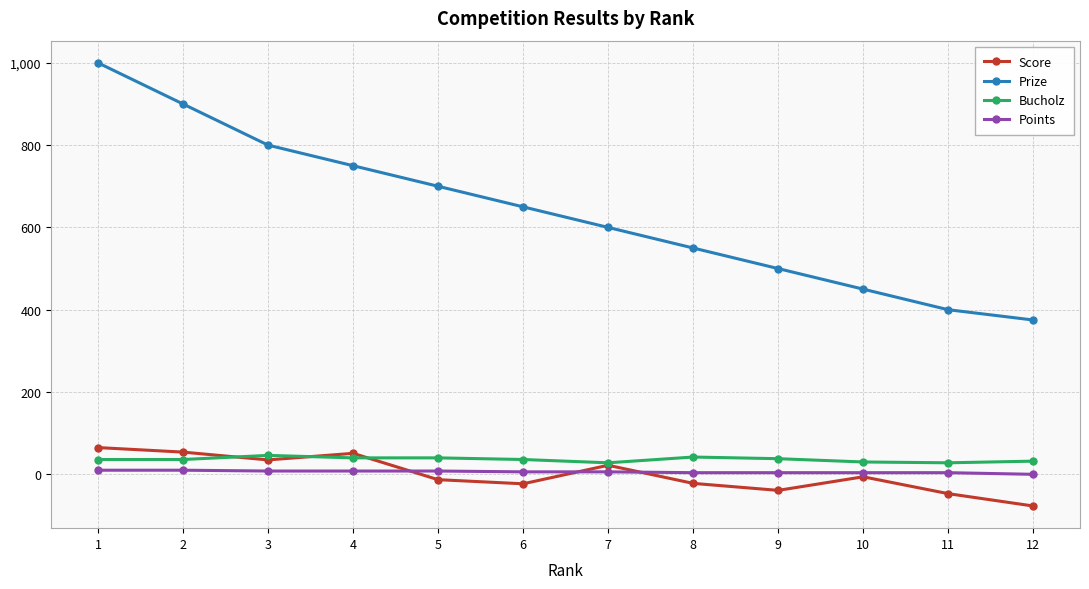

How many interior local valleys does the Score series have?

3